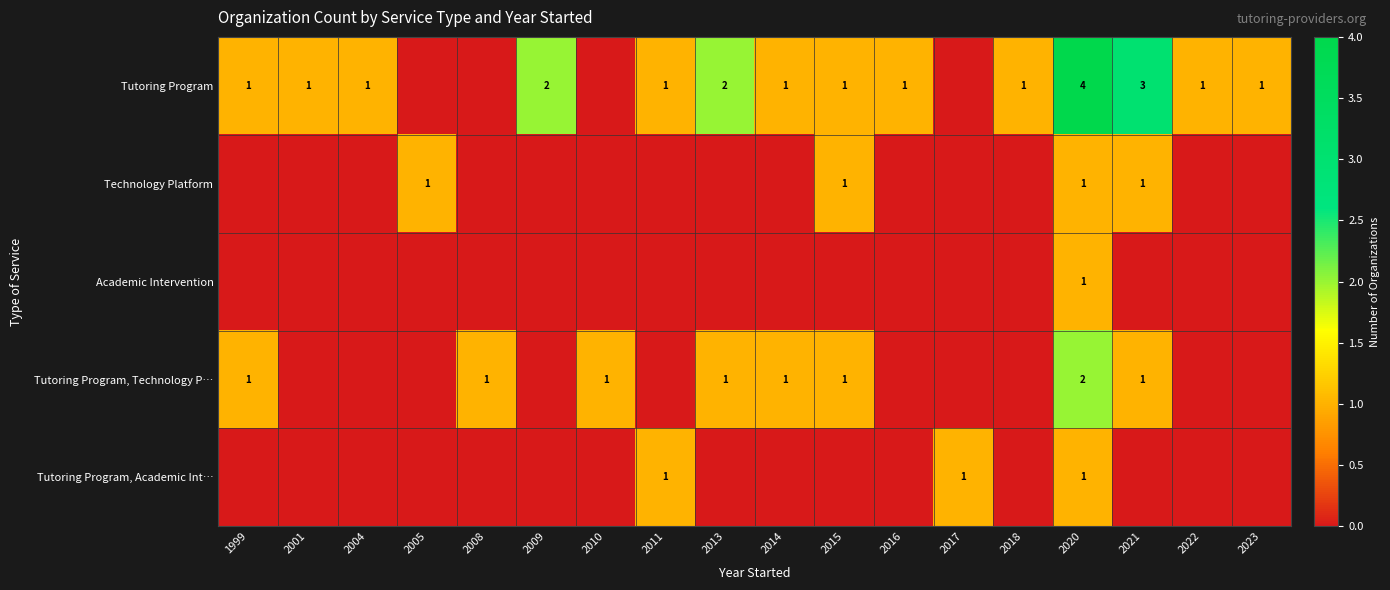

Which label corresponds to the largest value in the chart?

2020